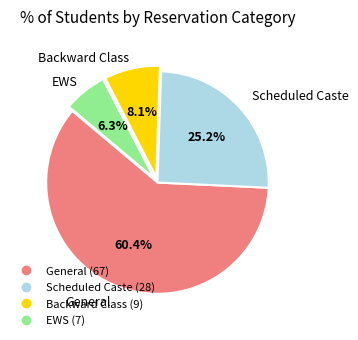

To the nearest percent, what is the combined percentage of Scheduled Caste and General?

86%